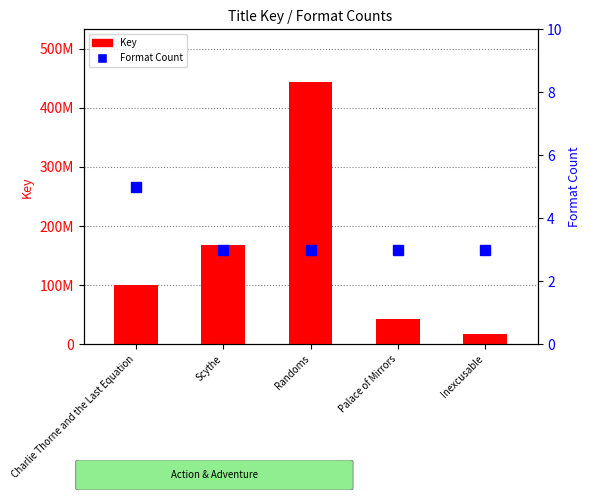

How many values in the Format Count series exceed 3?

1